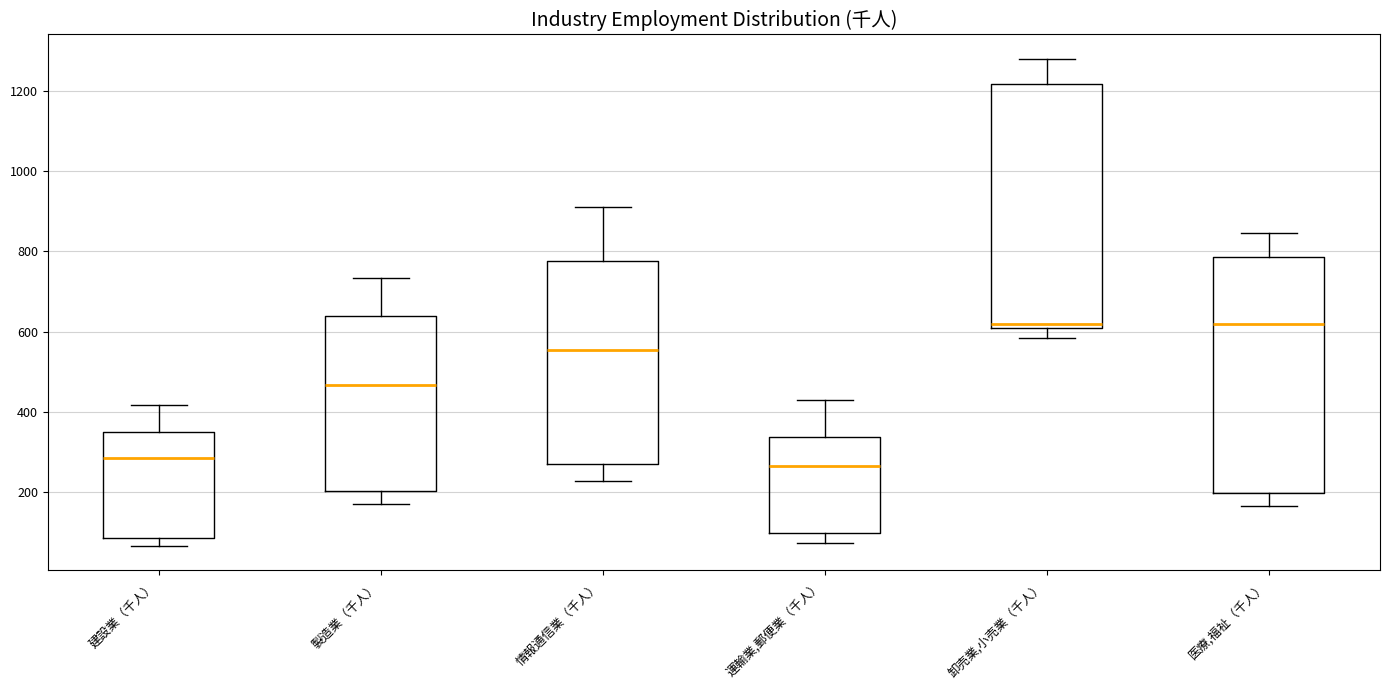

Where does the median line of the box for 運輸業,郵便業（千人） sit on the y-axis? The values are not printed on the chart, so give them approximately, as read against the axis.

260